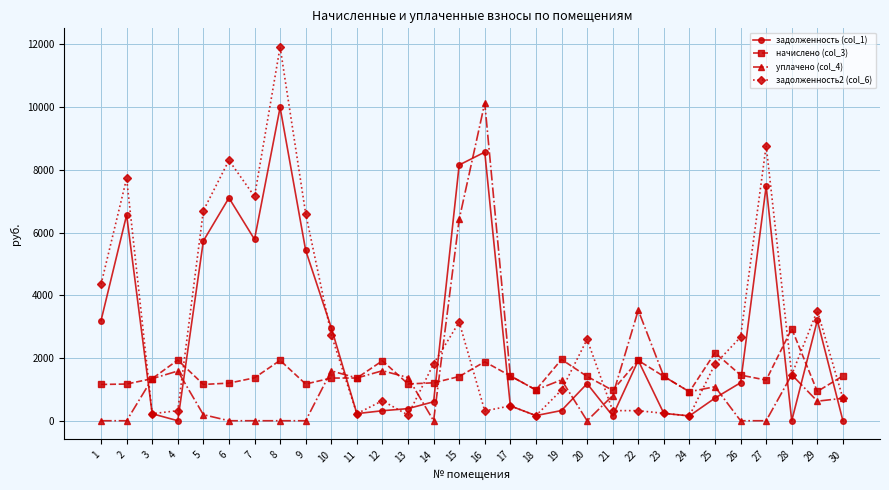

At which label does задолженность2 (col_6) first exceed 1804?

1